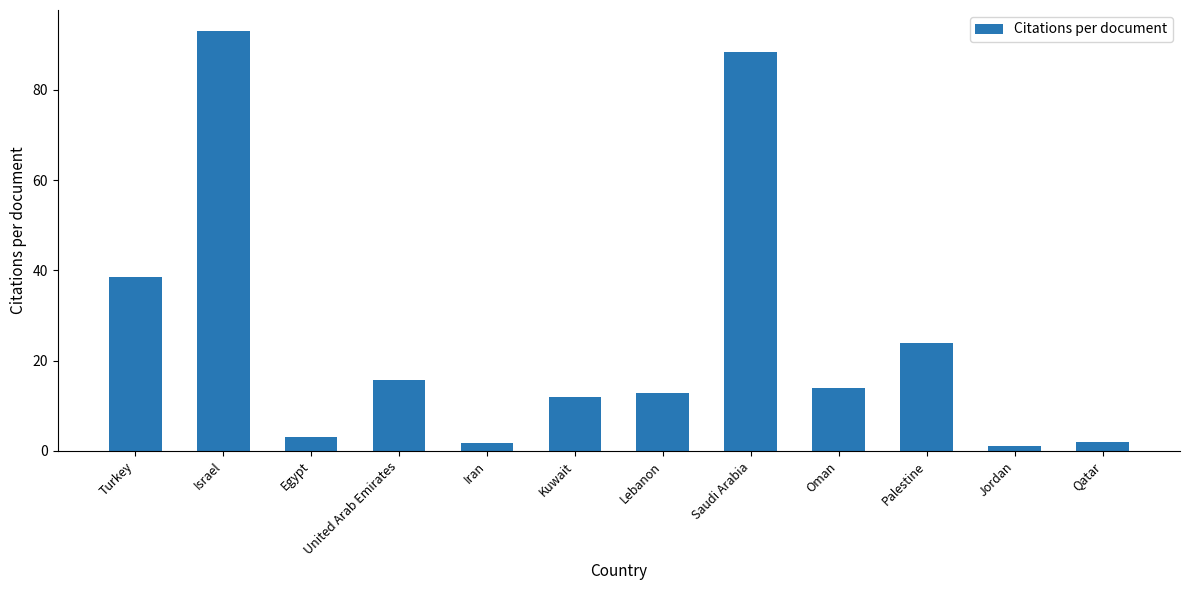

Which has a higher value, Kuwait or Qatar?

Kuwait